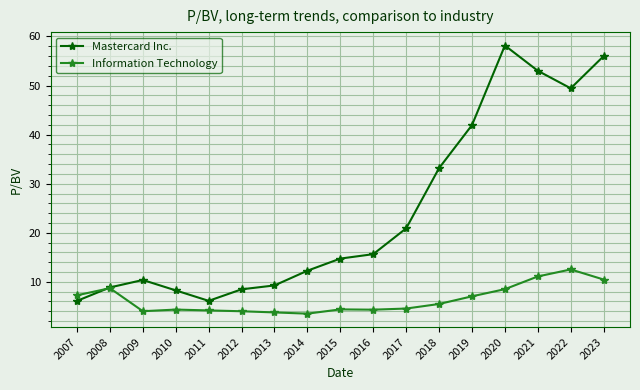

Rank the series by their average value, from lowest to highest.

Information Technology, Mastercard Inc.